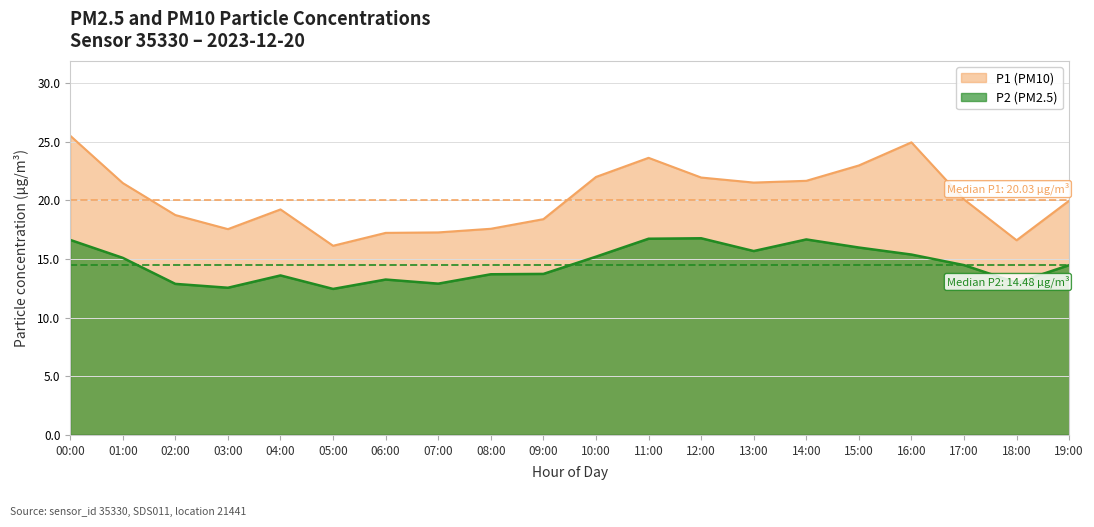

How many lines are shown in the chart?

2